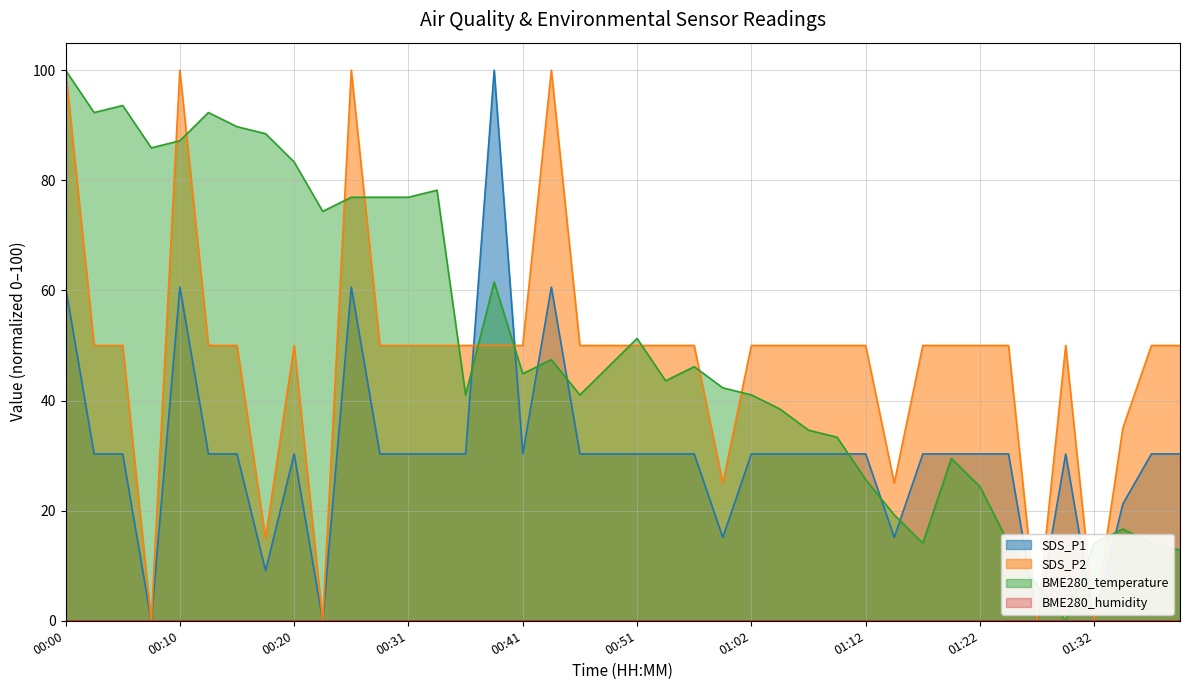

The SDS_P1 series shows 48.1 at 01:12. True or false?

False